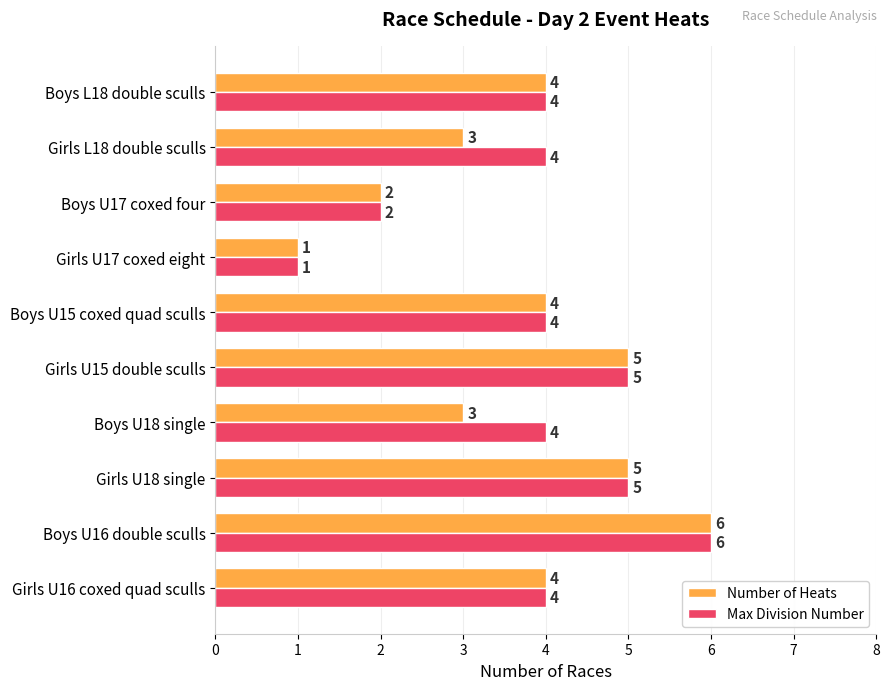

At how many categories does at least one series exceed 3?

8